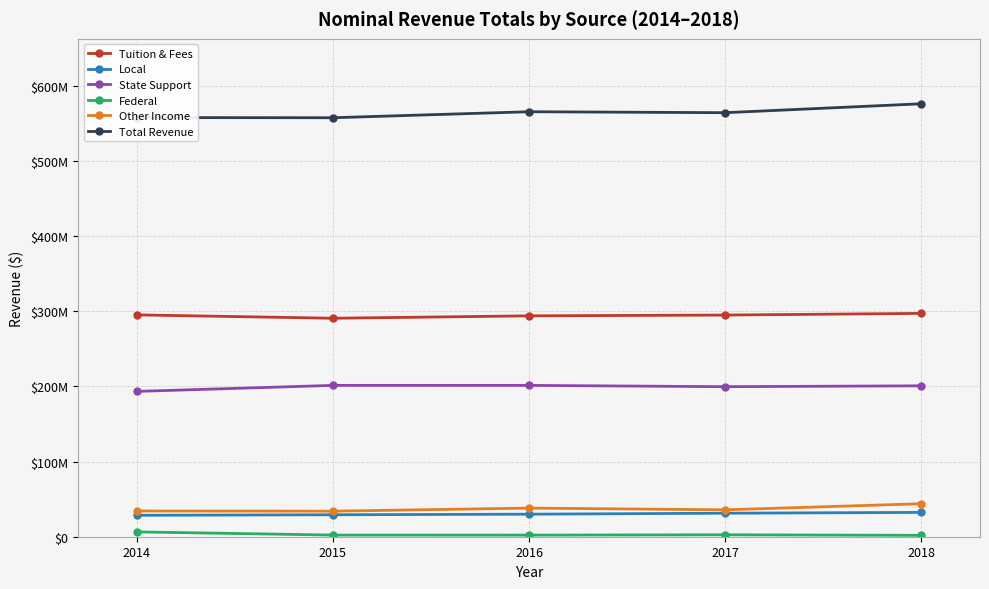

Is this an area chart (filled region under the line)?

No